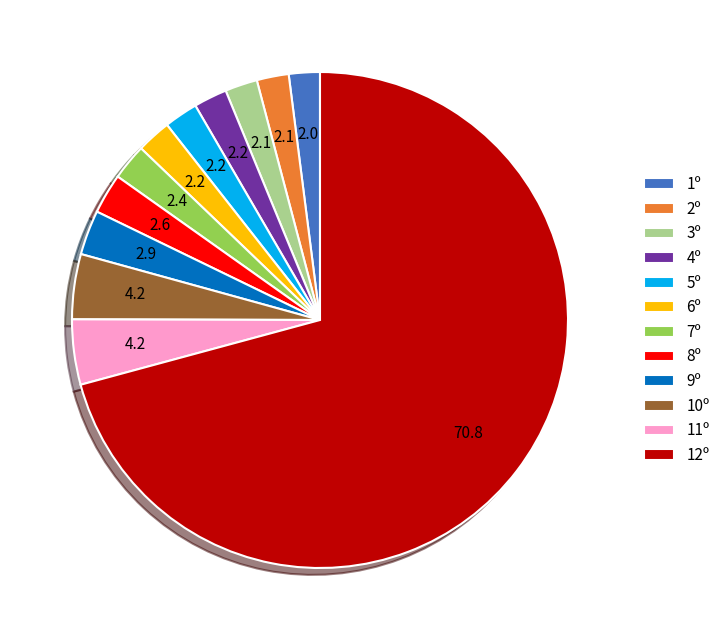

Is it true that 12º is 80% of the pie?

False